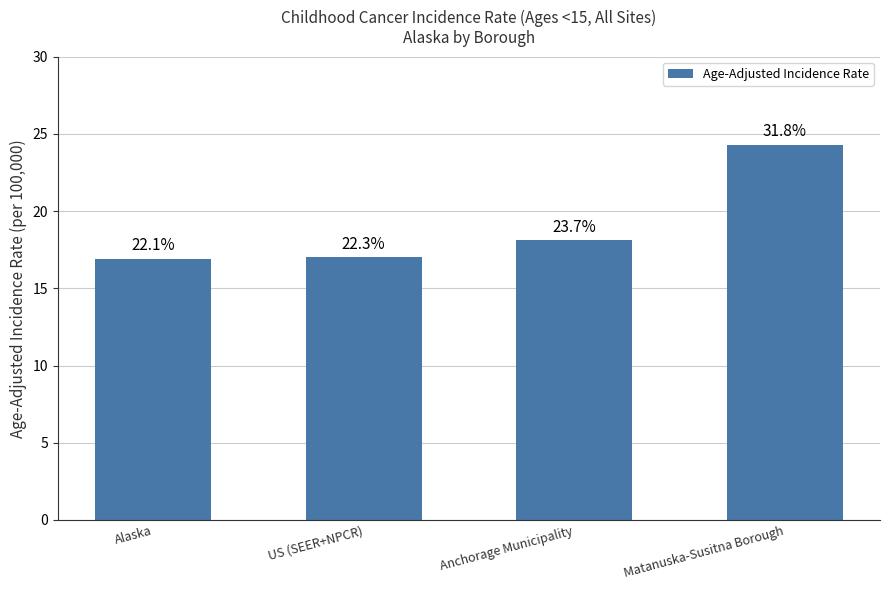

Does the chart contain any negative values?

No